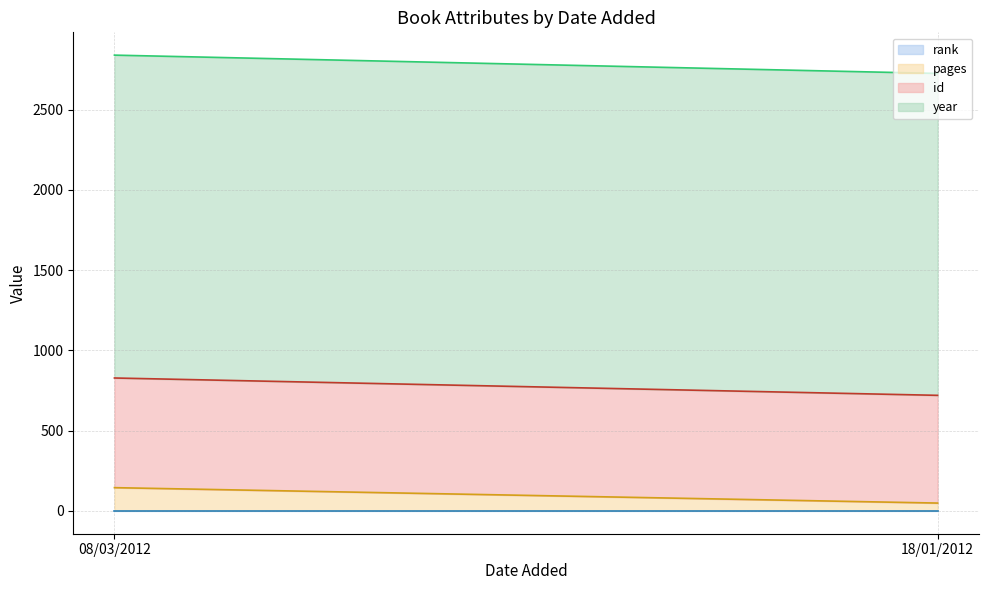

How many lines are shown in the chart?

4